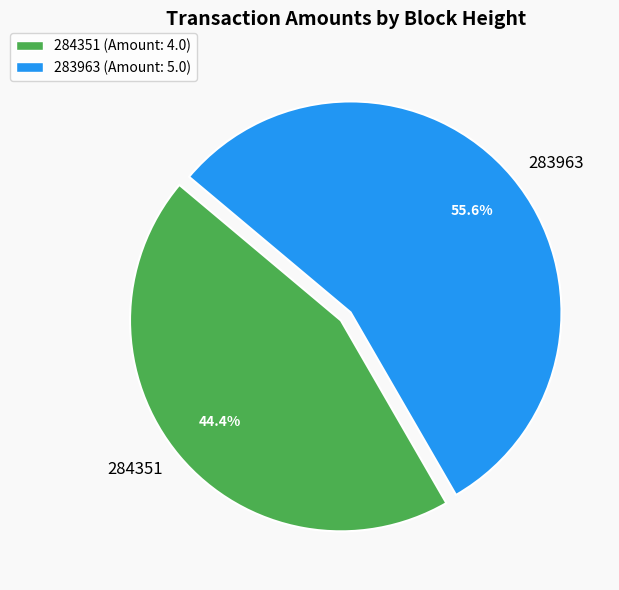

Which category accounts for the majority?

283963